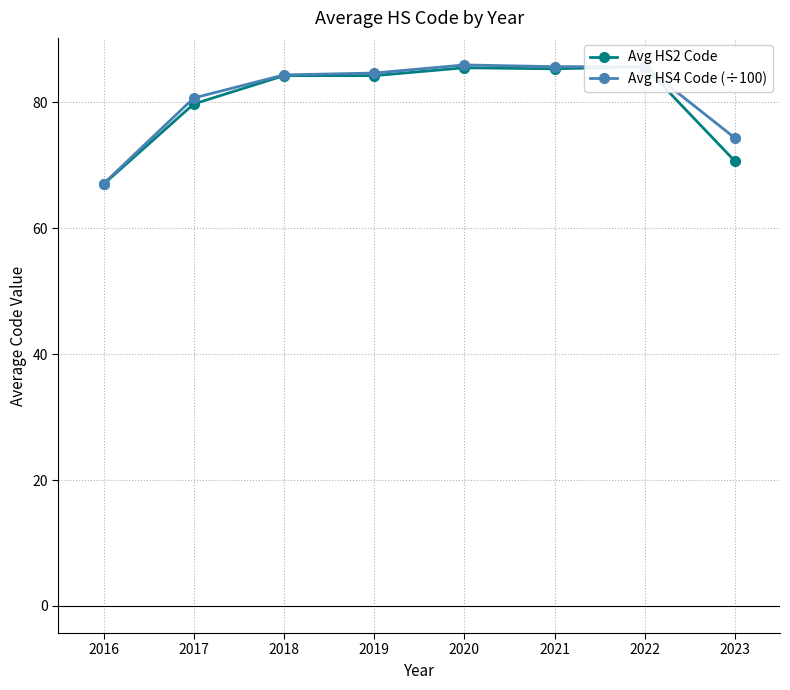

Is this an area chart (filled region under the line)?

No